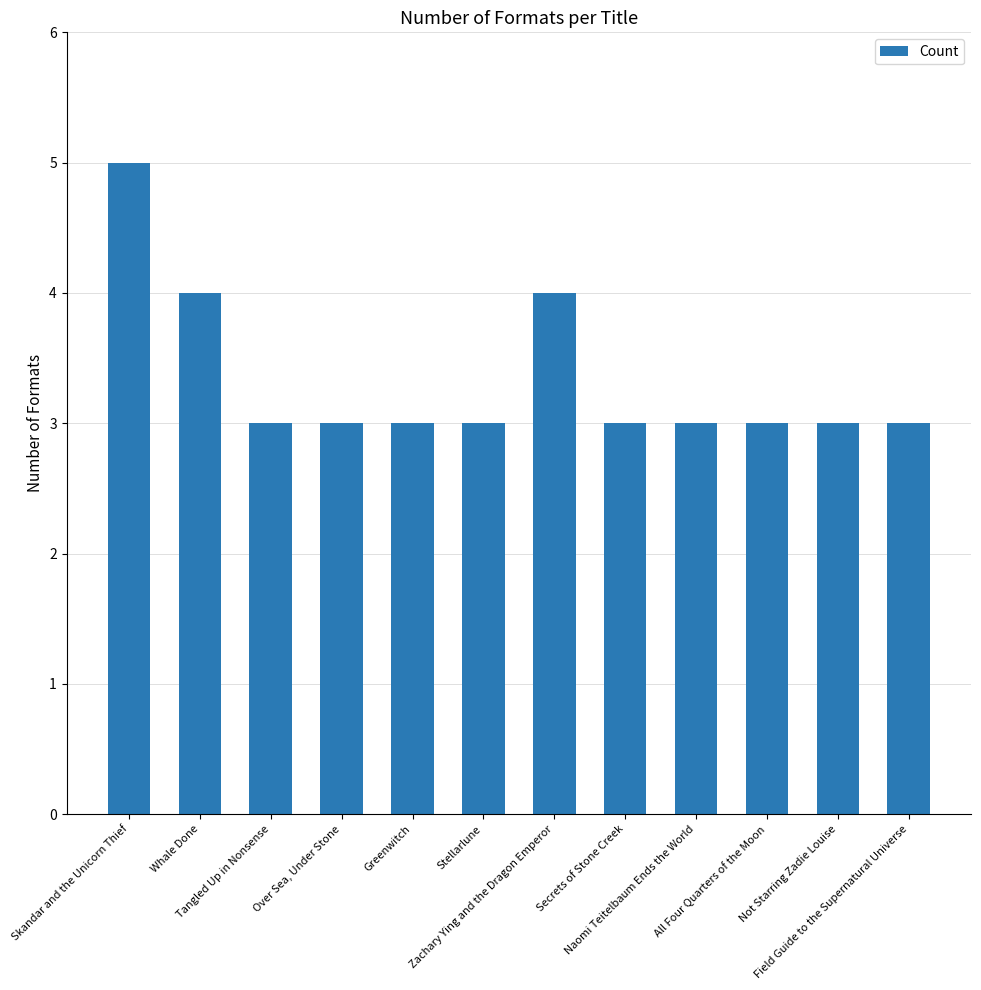

What is the difference between the maximum and minimum values?

2